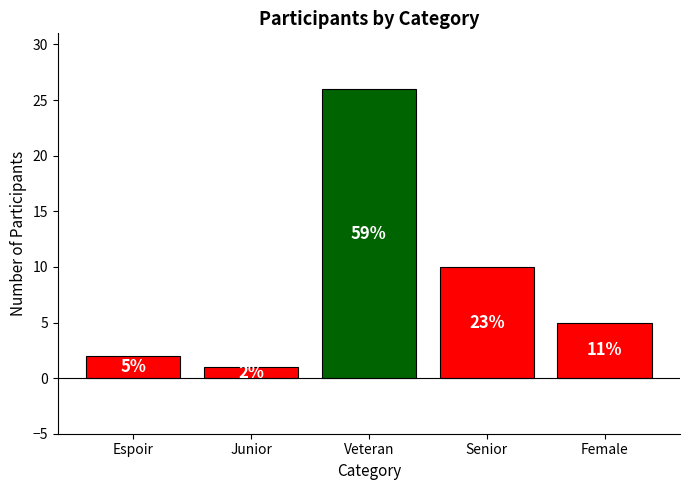

Are the bars grouped side by side (vs. stacked)?

No